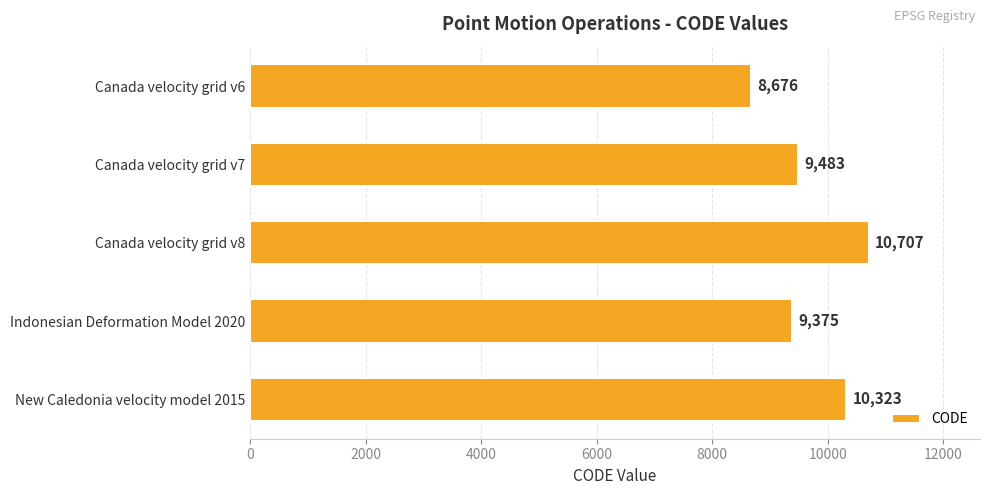

What is the label of the 4th bar from the top?

Indonesian Deformation Model 2020